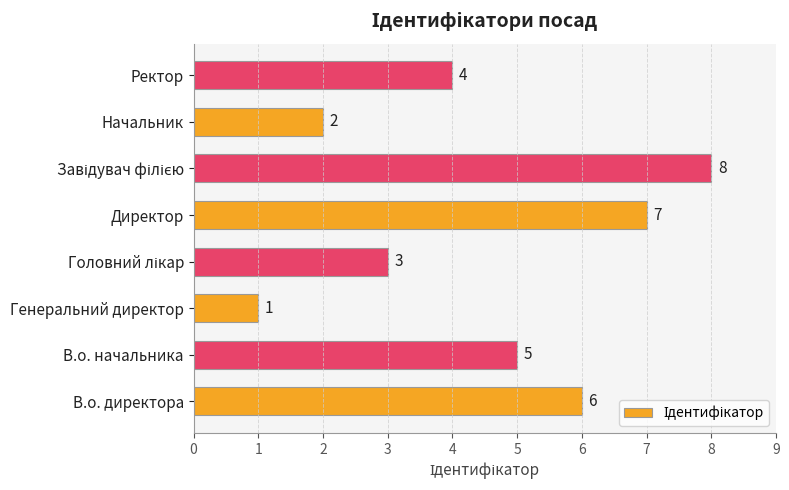

At which category does the chart reach its minimum across all series?

Генеральний директор